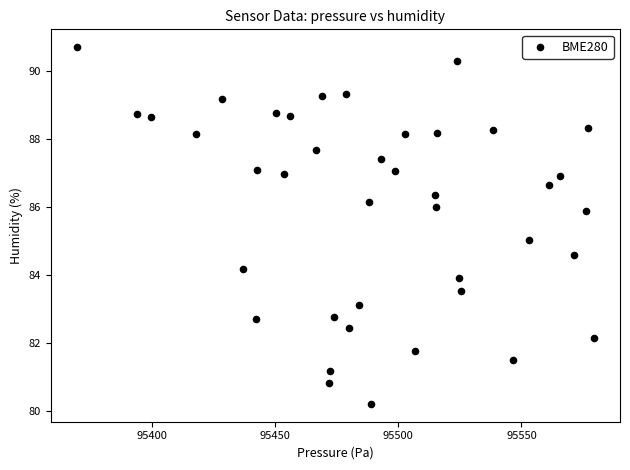

What is the range of X values (max minus min)?

210.0